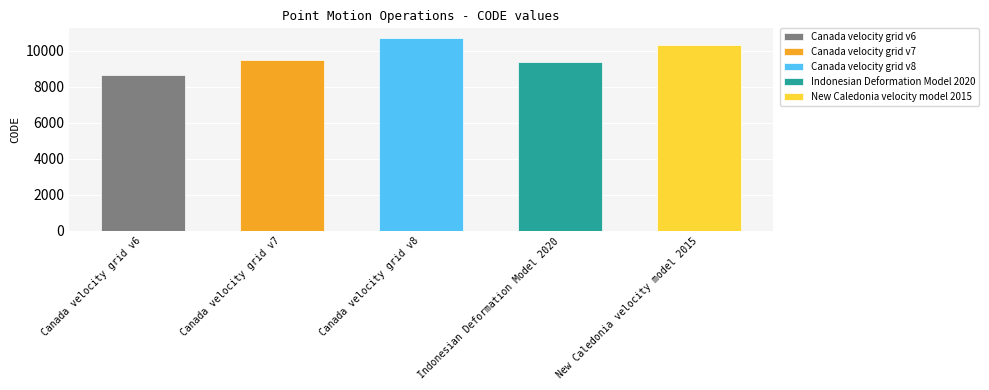

Reading right to left, list all the values displayed in this chart.

New Caledonia velocity model 2015=10323	Indonesian Deformation Model 2020=9375	Canada velocity grid v8=10707	Canada velocity grid v7=9483	Canada velocity grid v6=8676